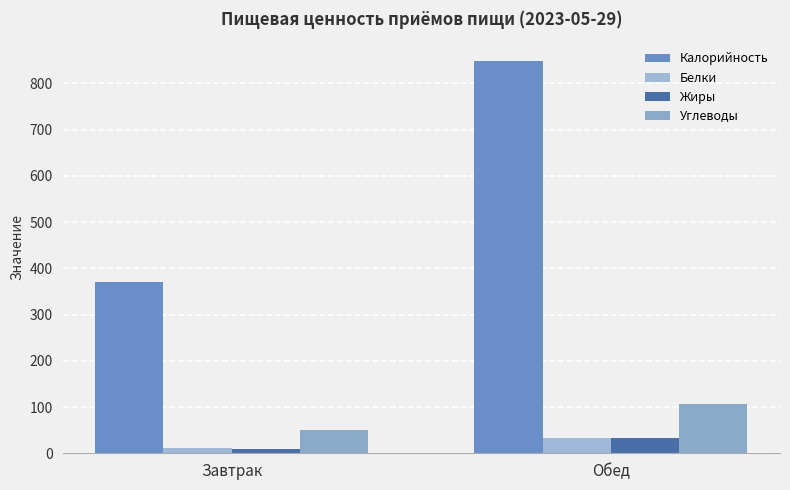

Reading left to right, transcribe all the data shown in this chart.

Калорийность: 370	849
Белки: 12	34
Жиры: 10	32
Углеводы: 51	106